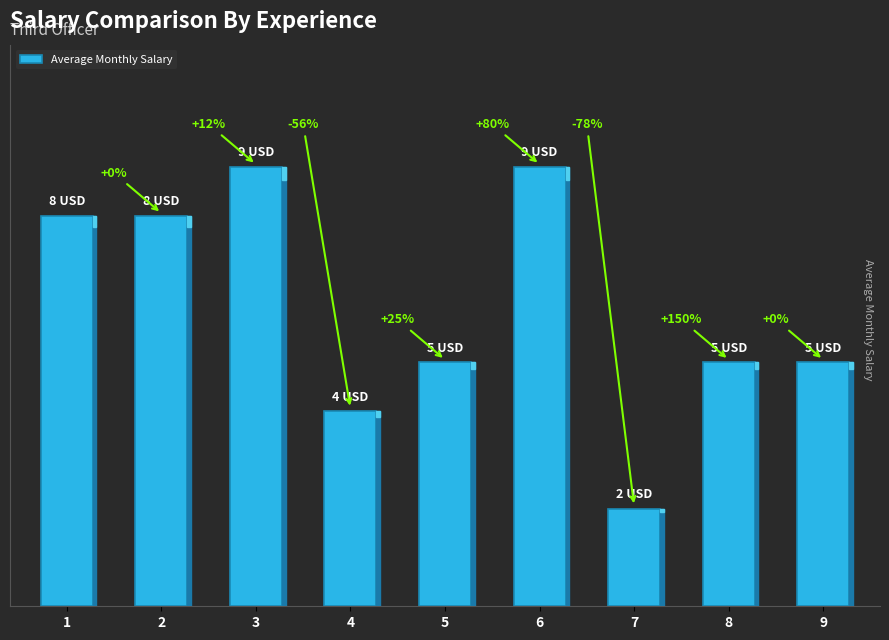

Are the bars horizontal?

No